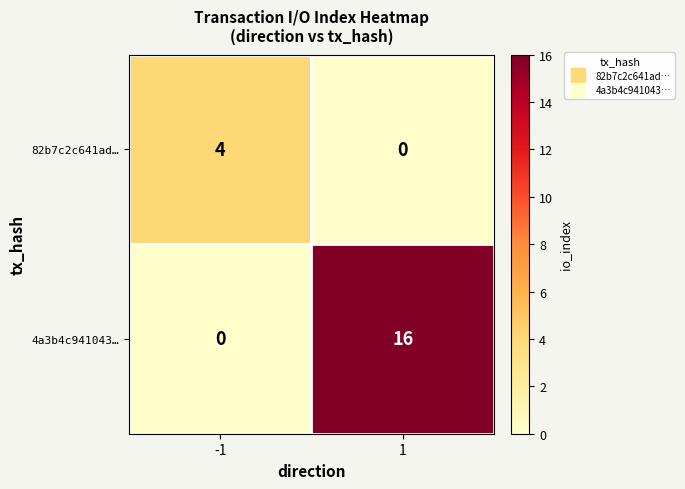

List the series in order of their peak value, lowest first.

82b7c2c641ad…, 4a3b4c941043…